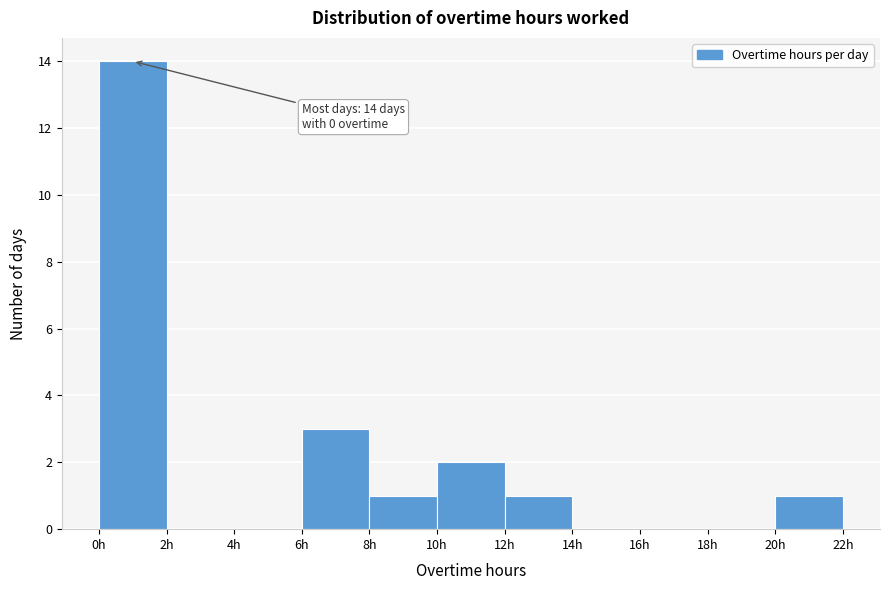

Which range on the x-axis has the tallest bar?

0 to 2